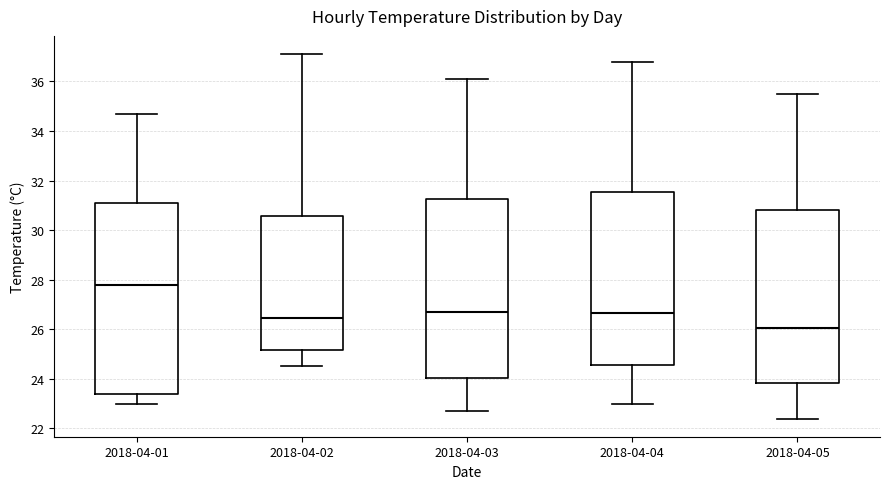

Comparing the boxes themselves (not the whiskers), which one is the tallest?

2018-04-01